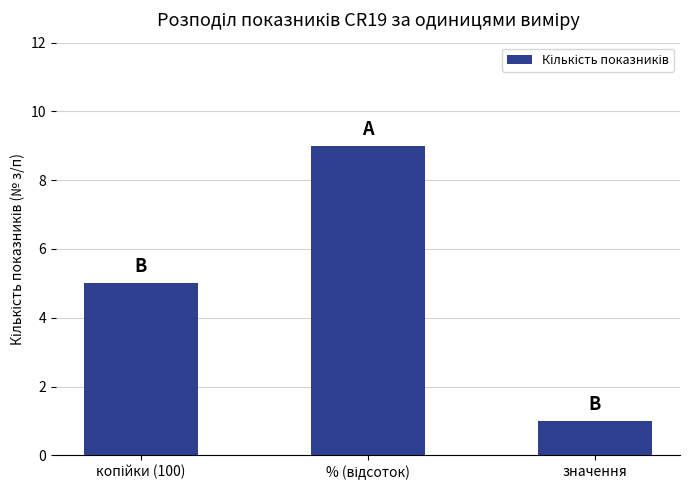

The value at значення is 1. True or false?

True